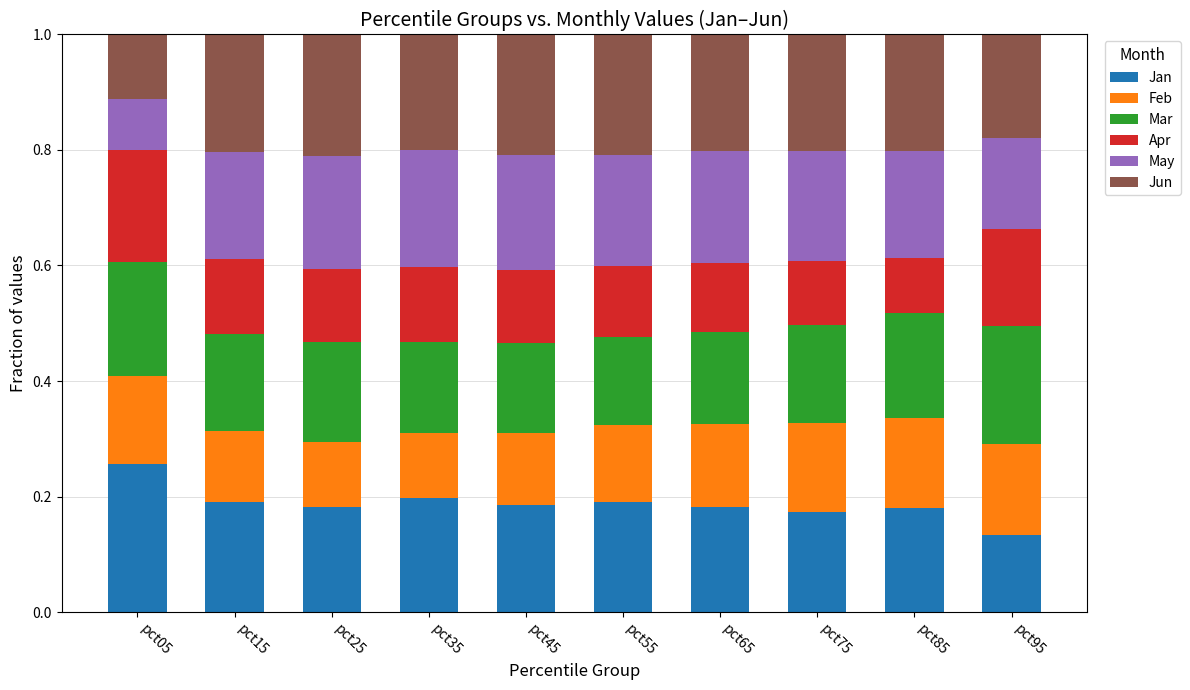

What are all the series names shown in the legend?

Jan, Feb, Mar, Apr, May, Jun